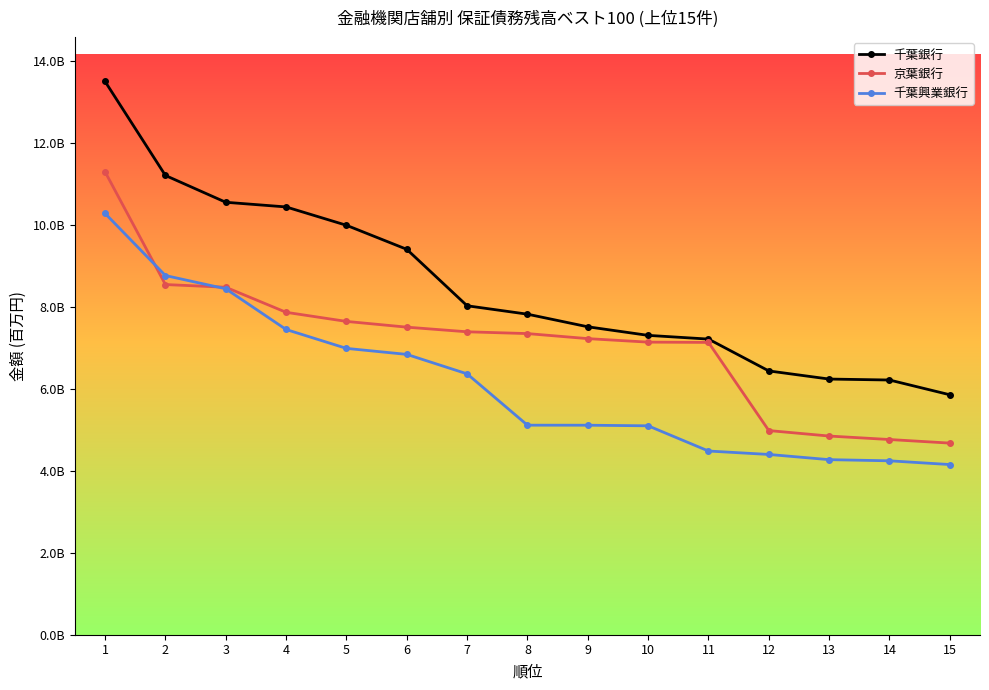

What is the sum of all 京葉銀行 values?

106918020067